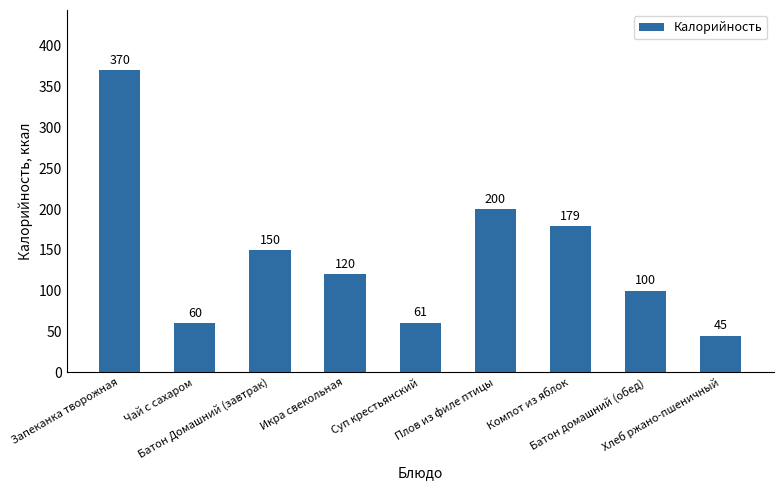

List the labels in order of value, smallest first.

Хлеб ржано-пшеничный, Чай с сахаром, Суп крестьянский, Батон домашний (обед), Икра свекольная, Батон Домашний (завтрак), Компот из яблок, Плов из филе птицы, Запеканка творожная